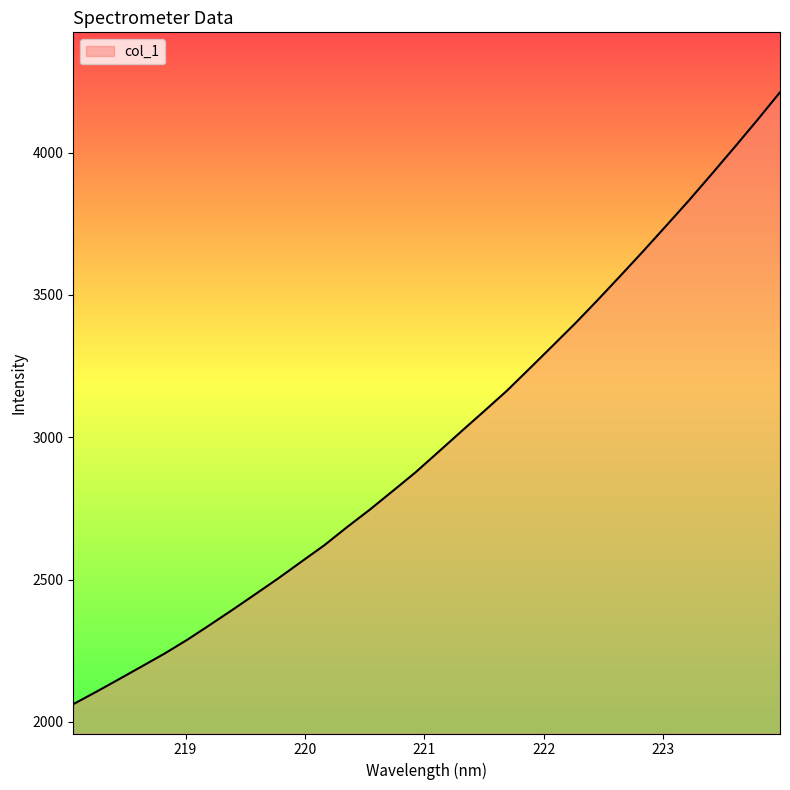

What is the difference between the maximum and minimum values?

2149.7